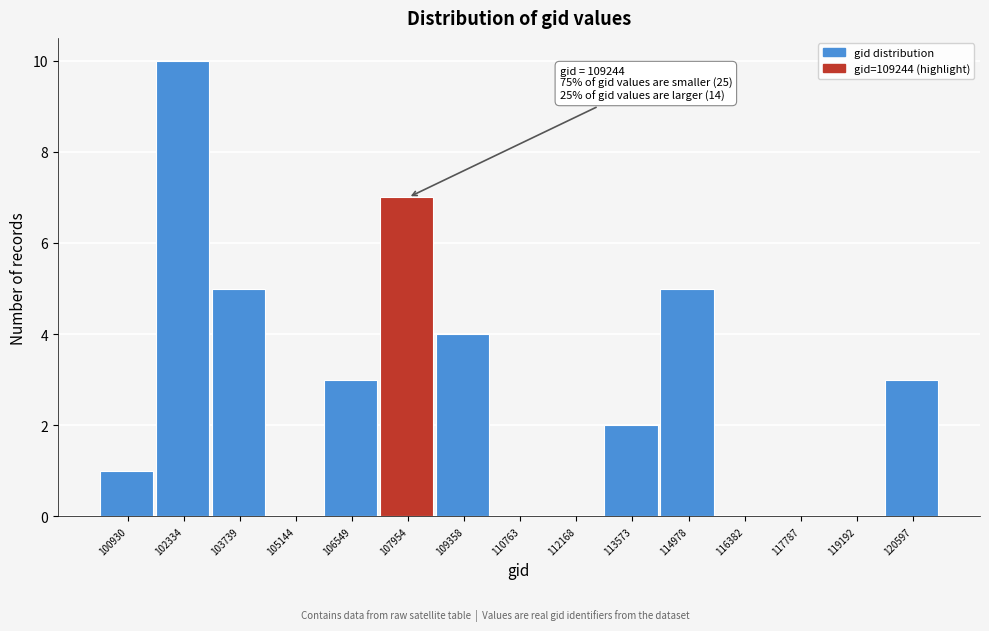

Reading right to left, transcribe all the data shown in this chart.

120597=3	119192=0	117787=0	116382=0	114978=5	113573=2	112168=0	110763=0	109358=4	107954=7	106549=3	105144=0	103739=5	102334=10	100930=1